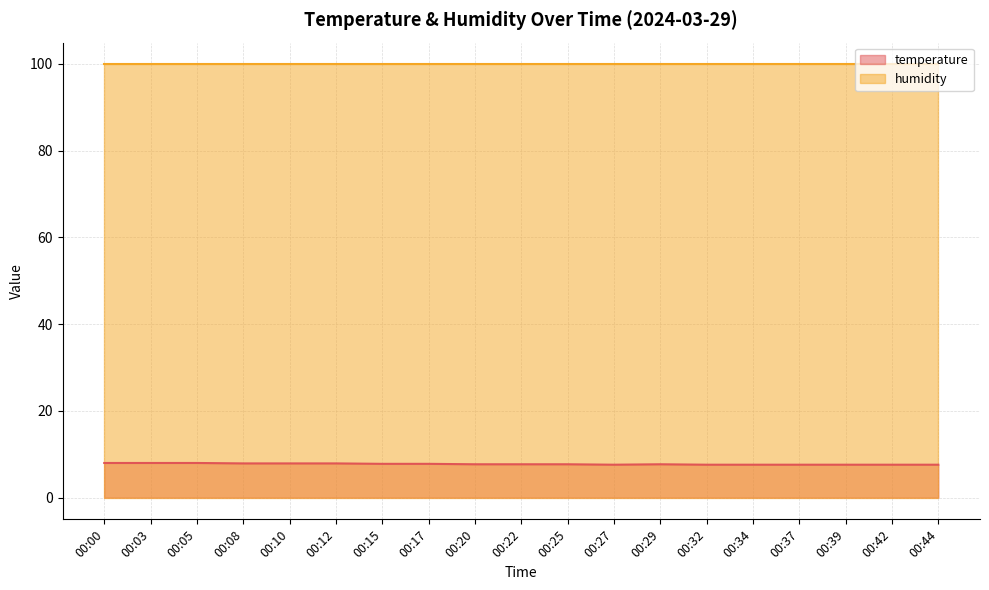

True or false: the data has more than 0 interior local peaks.

True